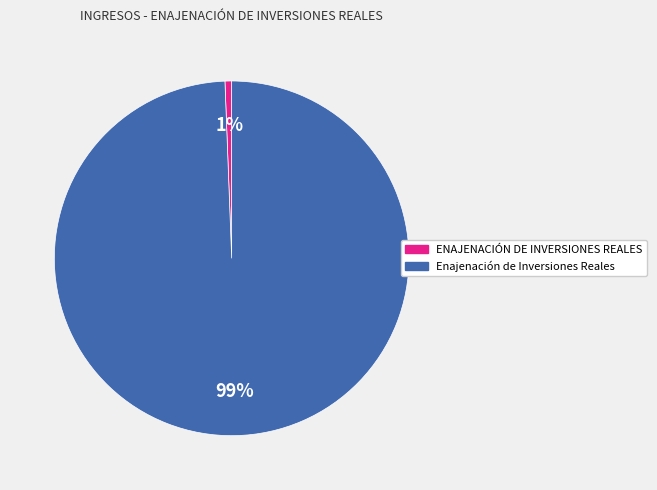

Between Enajenación de Inversiones Reales and ENAJENACIÓN DE INVERSIONES REALES, which is larger?

Enajenación de Inversiones Reales